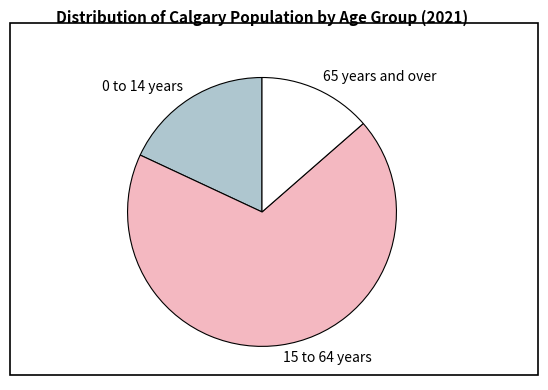

Rank the categories by value from highest to lowest.

15 to 64 years, 0 to 14 years, 65 years and over